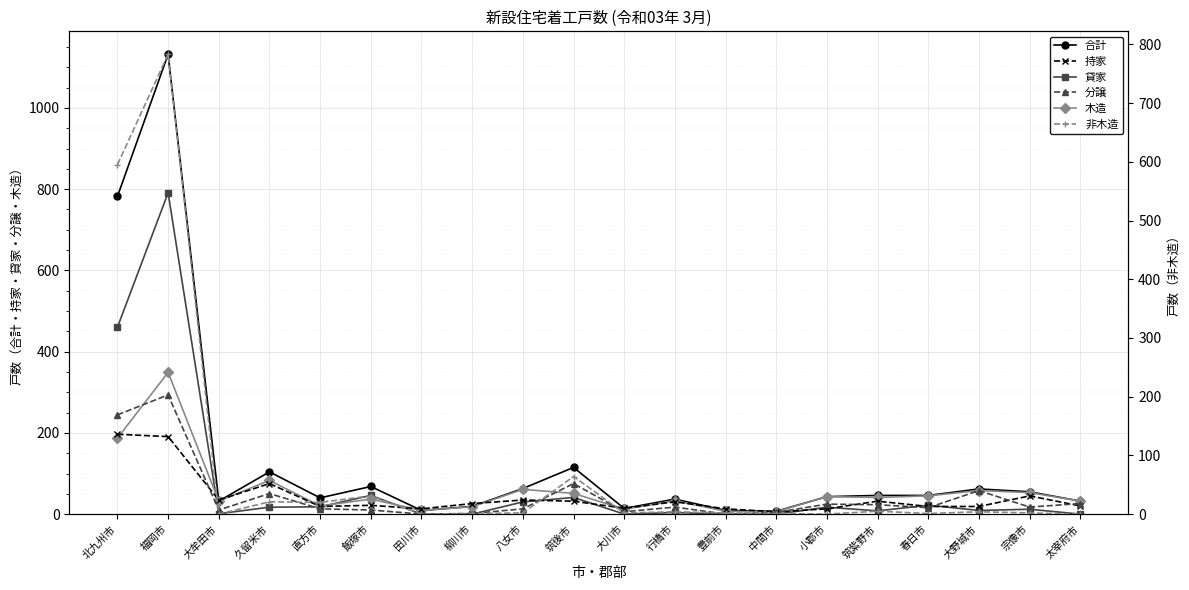

Reading right to left, transcribe all the data shown in this chart.

合計: 32	55	62	46	46	43	7	9	37	14	115	63	19	9	68	40	104	32	1132	782
貸家: 0	12	9	22	8	17	0	0	4	0	41	30	0	0	46	18	17	1	791	460
木造: 32	53	58	45	41	43	6	7	33	12	51	61	18	9	37	20	83	32	349	187
持家: 14	31	13	13	22	9	4	9	21	10	22	24	18	9	15	13	52	24	132	136
分譲: 18	12	40	11	16	17	3	0	12	4	52	9	1	0	7	9	35	7	203	169
非木造: 0	2	4	1	5	0	1	2	4	2	64	2	1	0	31	20	21	0	783	595